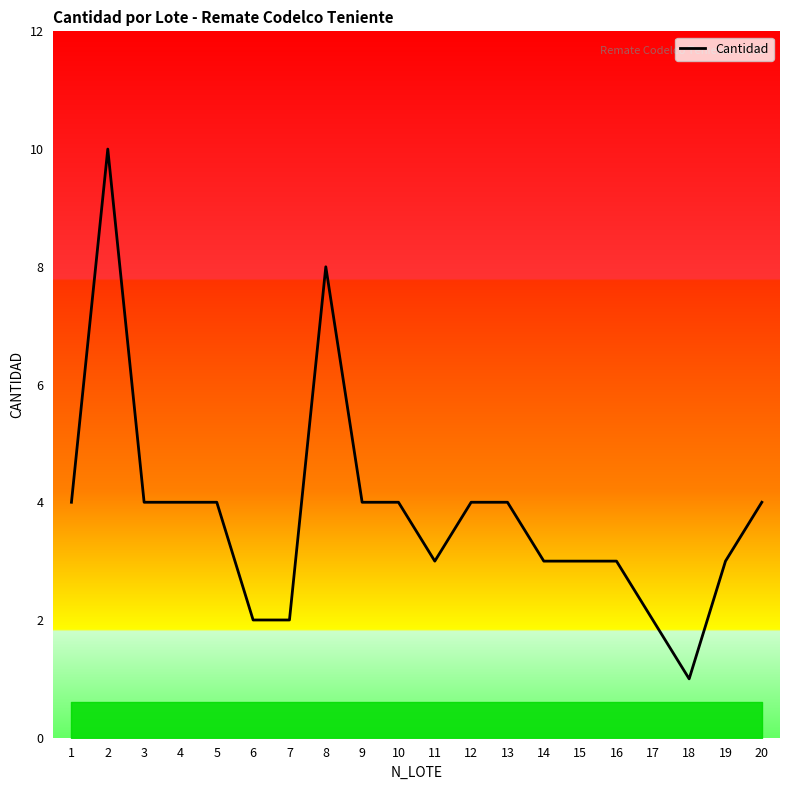

Which label corresponds to the largest value in the chart?

2